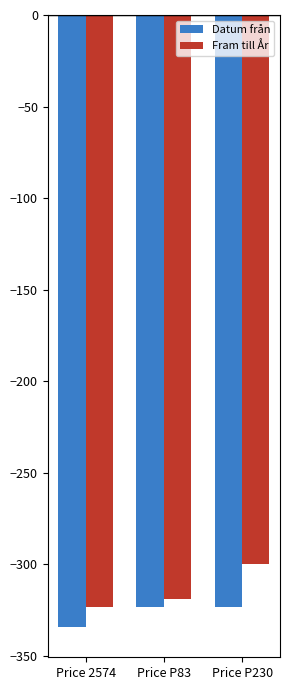

What is the total value across all series at Price 2574?

-657